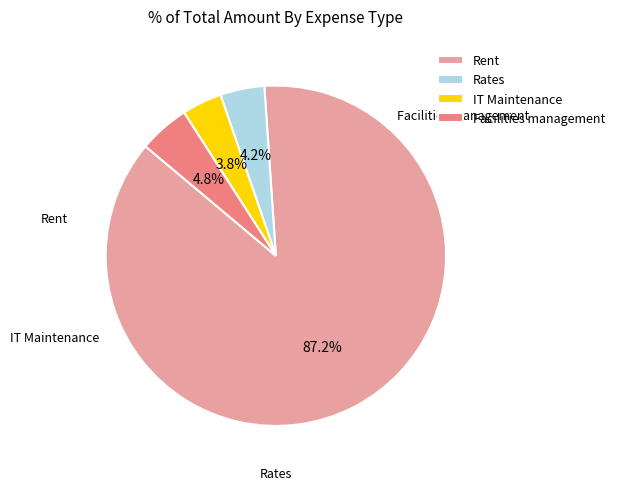

How many slices are in this pie chart?

4